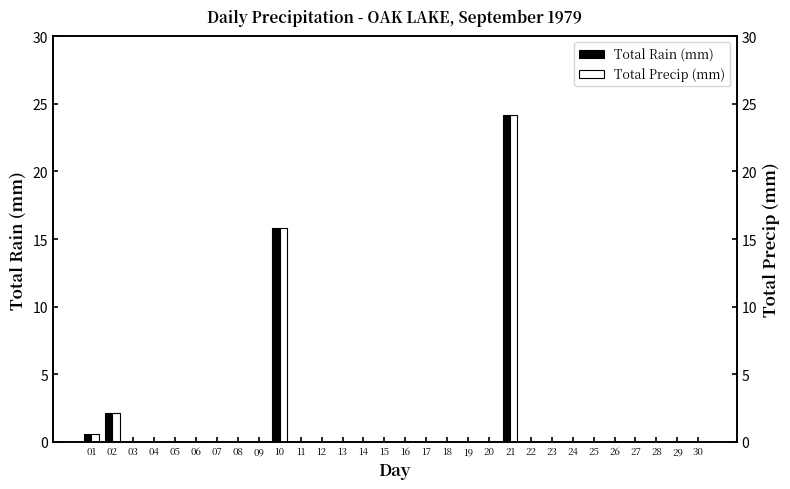

List the labels in order of Total Rain (mm) value, largest first.

21, 10, 02, 01, 03, 04, 05, 06, 07, 08, 09, 11, 12, 13, 14, 15, 16, 17, 18, 19, 20, 22, 23, 24, 25, 26, 27, 28, 29, 30